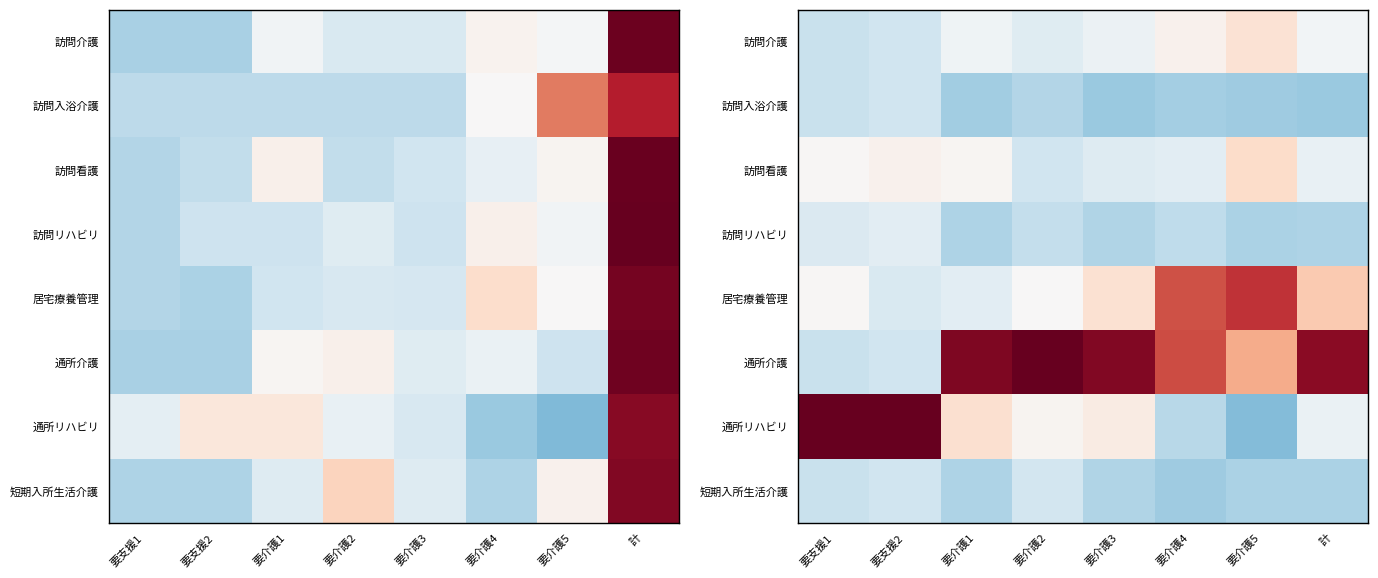

How many values in 通所介護 are below zero?

2